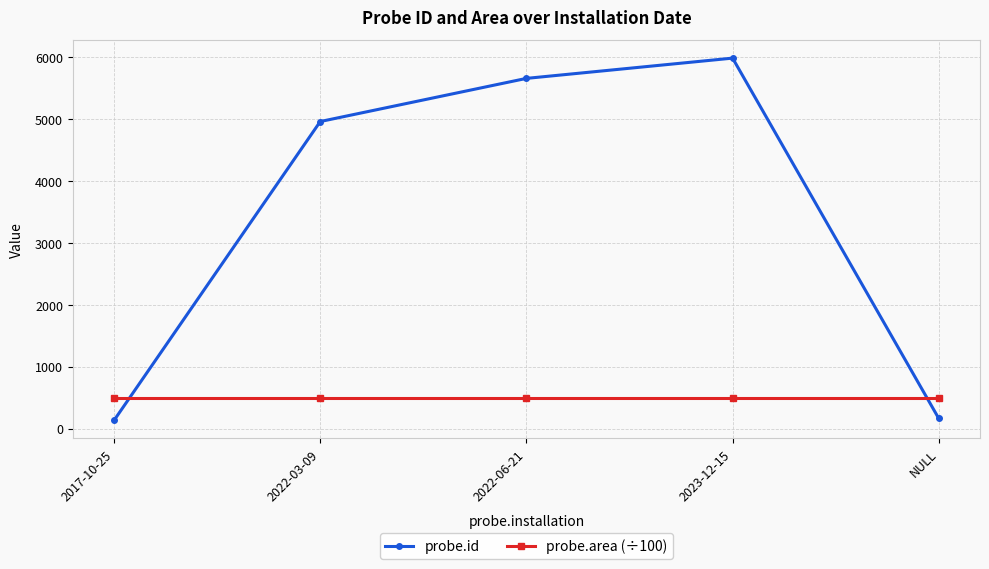

Does the chart have visible grid lines?

Yes